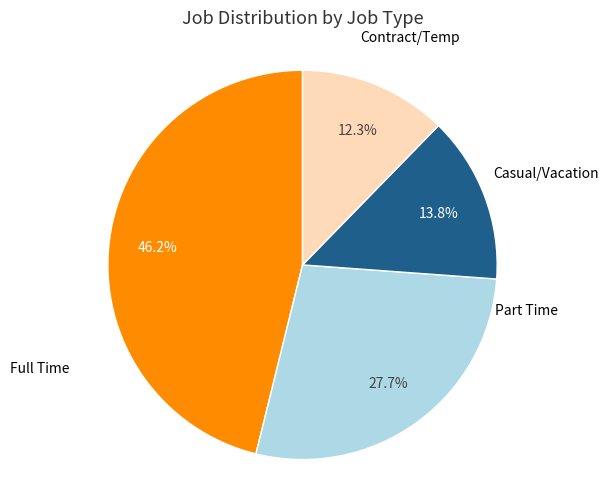

Does any single category account for the majority?

No